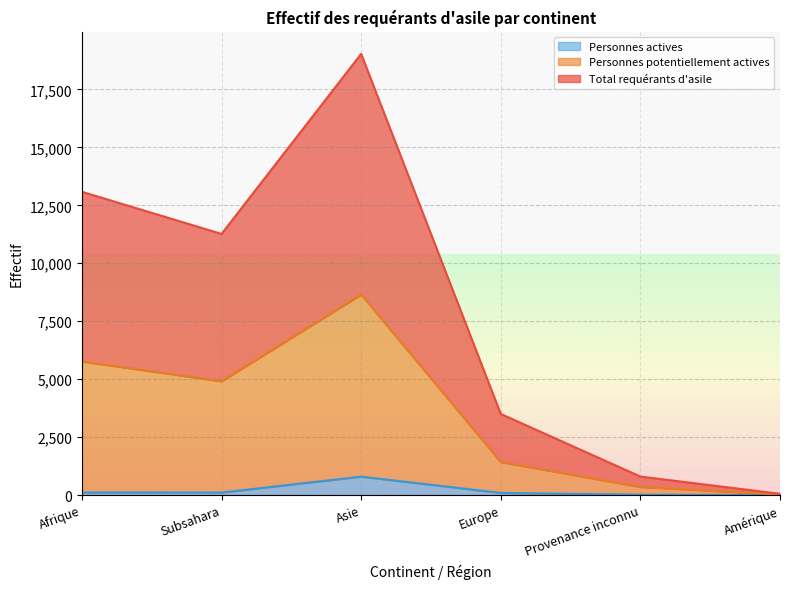

At which label does Personnes potentiellement actives first exceed 4911?

Afrique